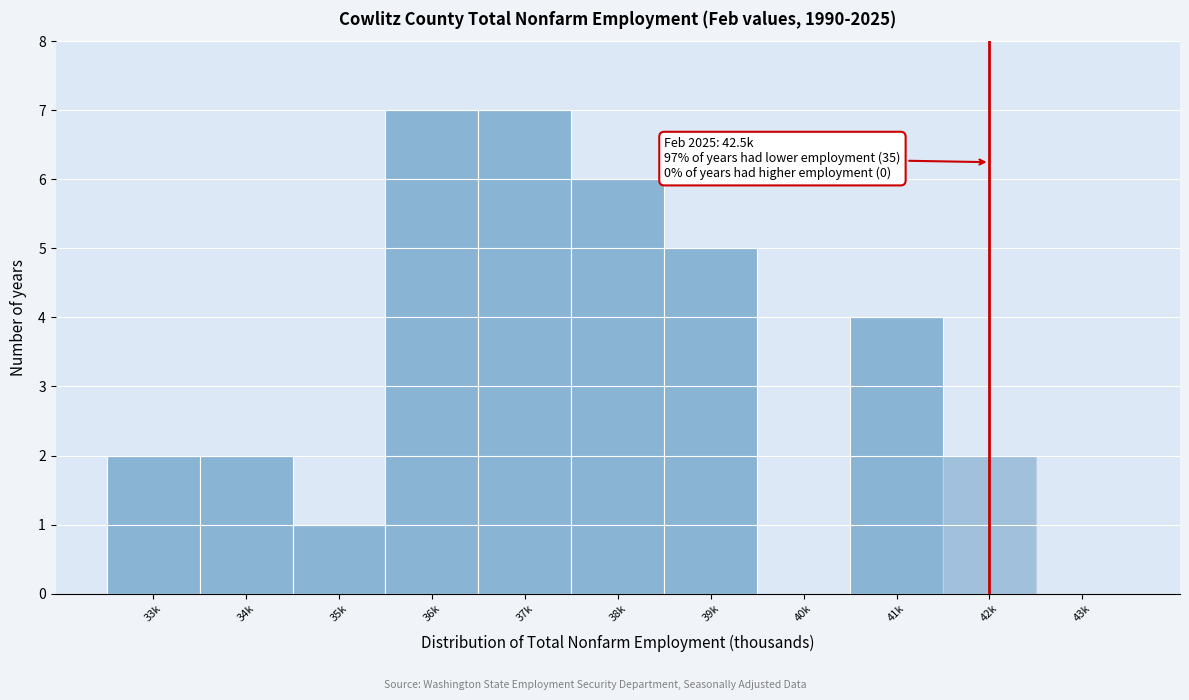

Reading left to right, extract all data points from this chart.

33k=2	34k=2	35k=1	36k=7	37k=7	38k=6	39k=5	40k=0	41k=4	42k=2	43k=0